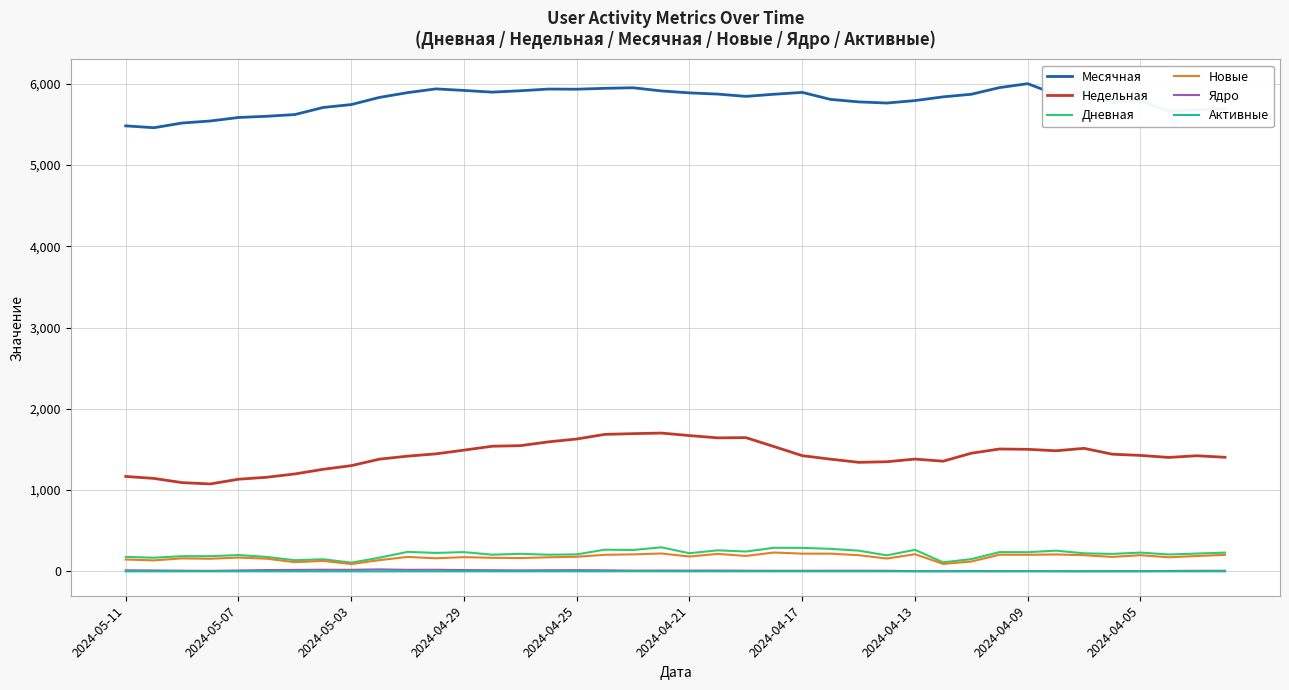

What is the average value of the Недельная series?

1424